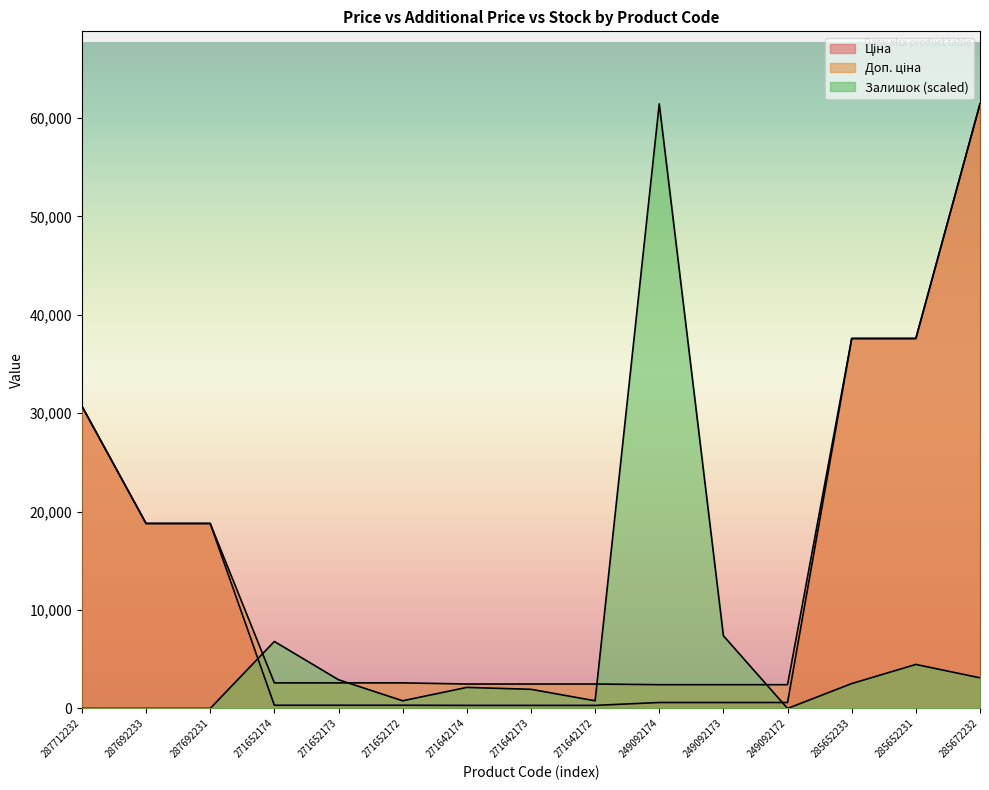

At which category is the sum across all series the highest?

285672232